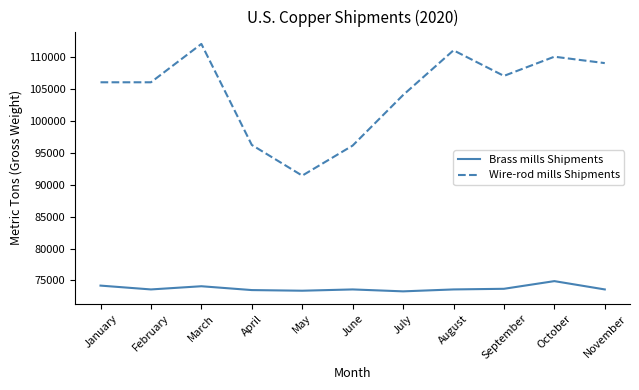

What are all the series names shown in the legend?

Brass mills Shipments, Wire-rod mills Shipments